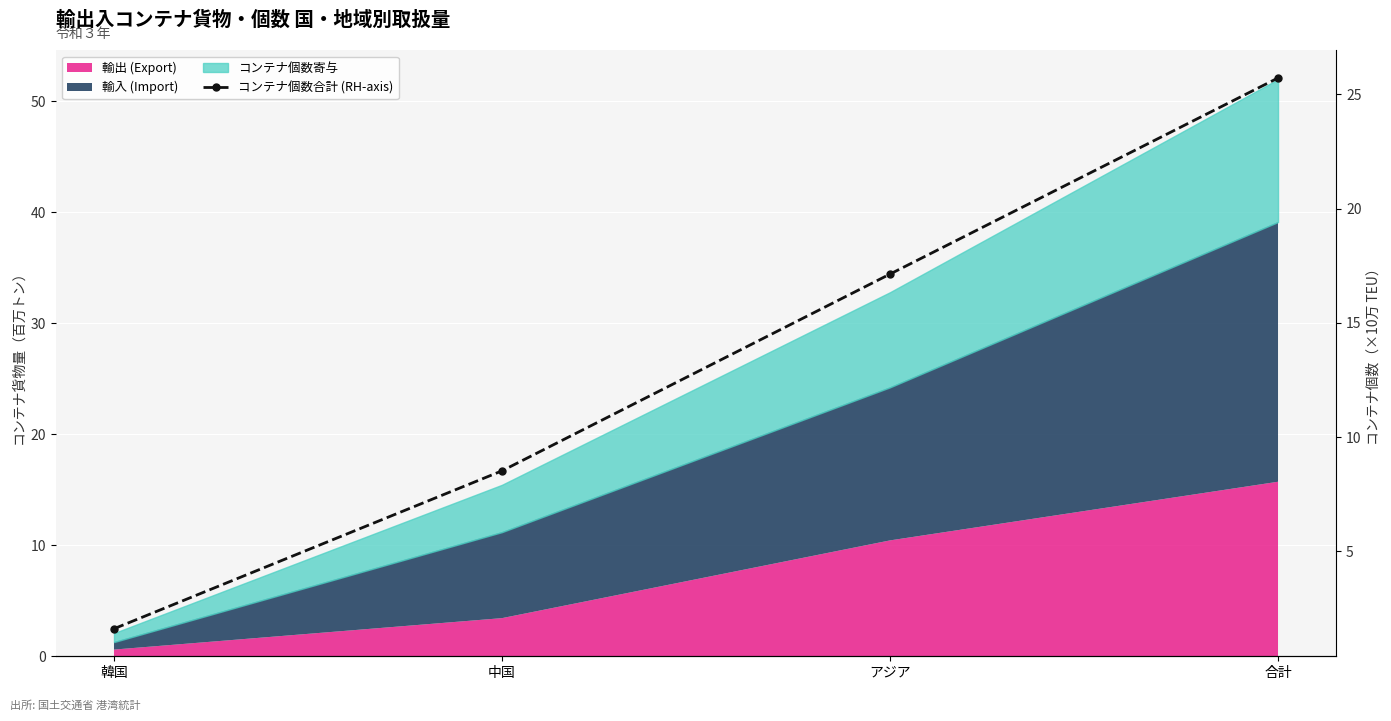

How many data points are less than 17?

2